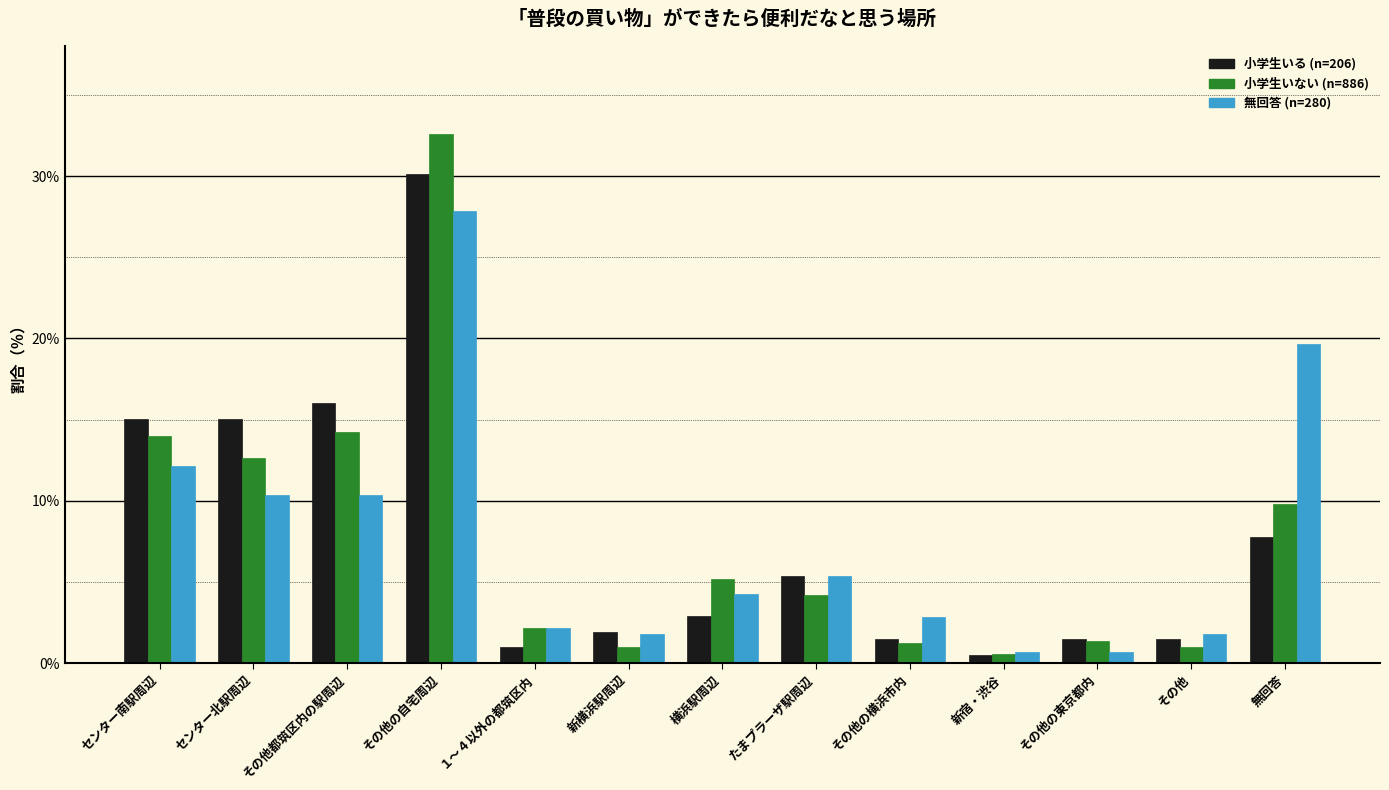

How many values in the 無回答 (n=280) series exceed 4?

7